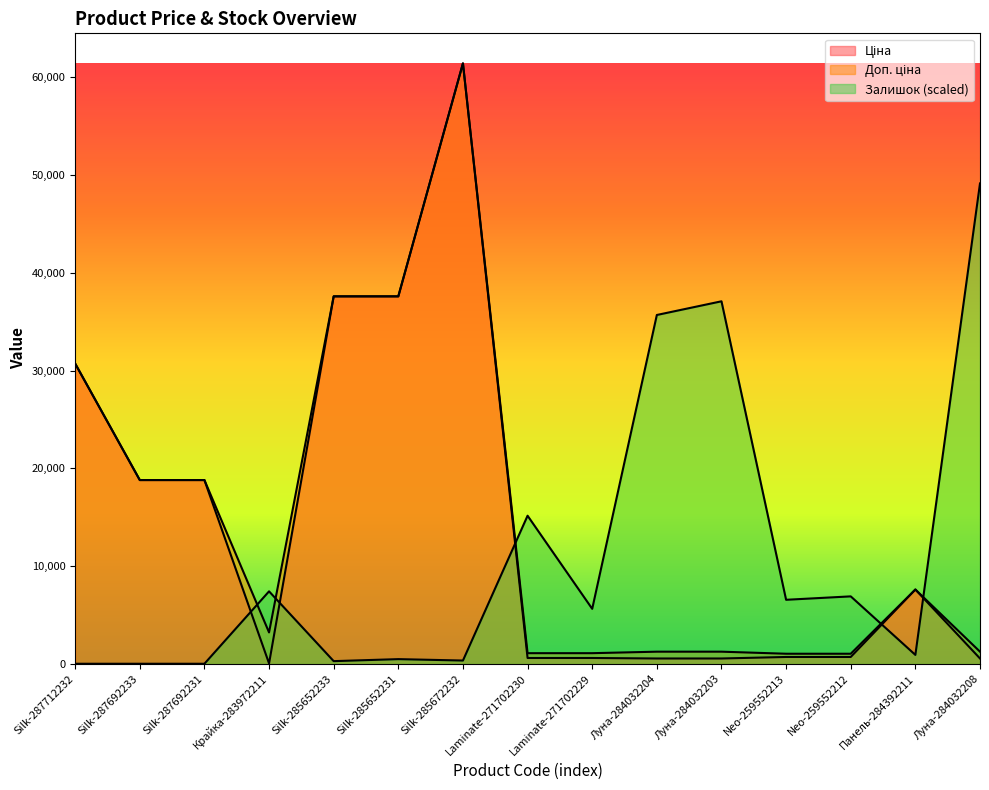

How many lines are shown in the chart?

3